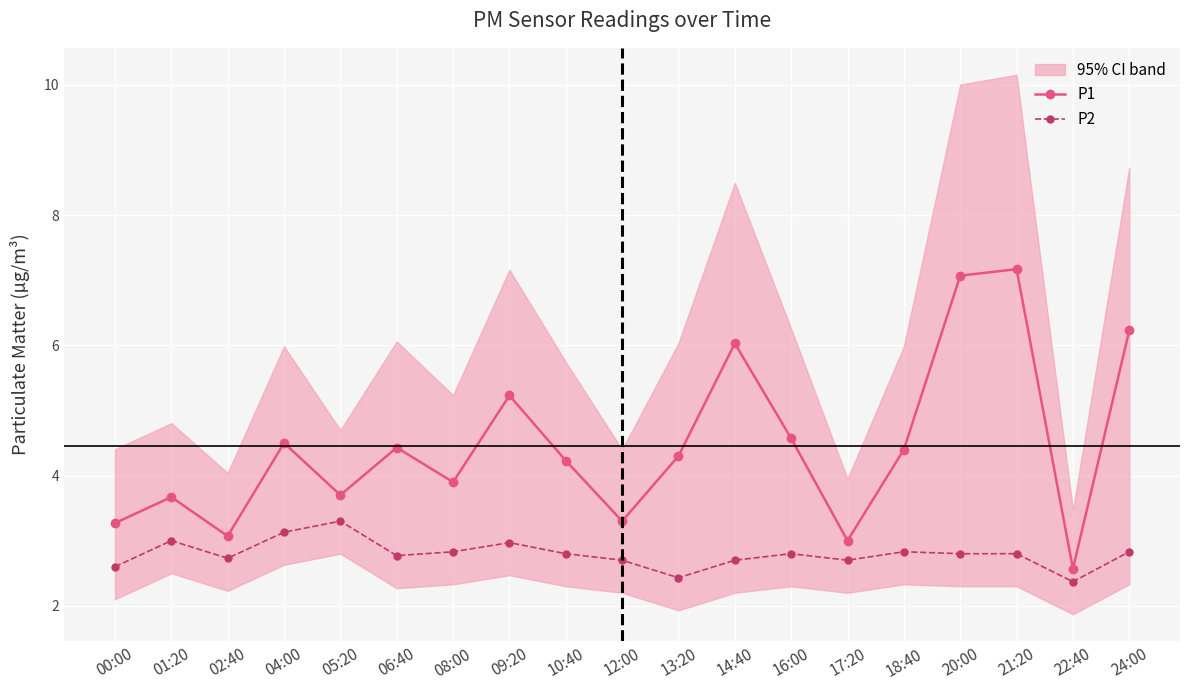

Rank the categories by P2 value from lowest to highest.

22:40, 13:20, 00:00, 12:00, 14:40, 17:20, 02:40, 06:40, 10:40, 16:00, 20:00, 21:20, 08:00, 18:40, 24:00, 09:20, 01:20, 04:00, 05:20